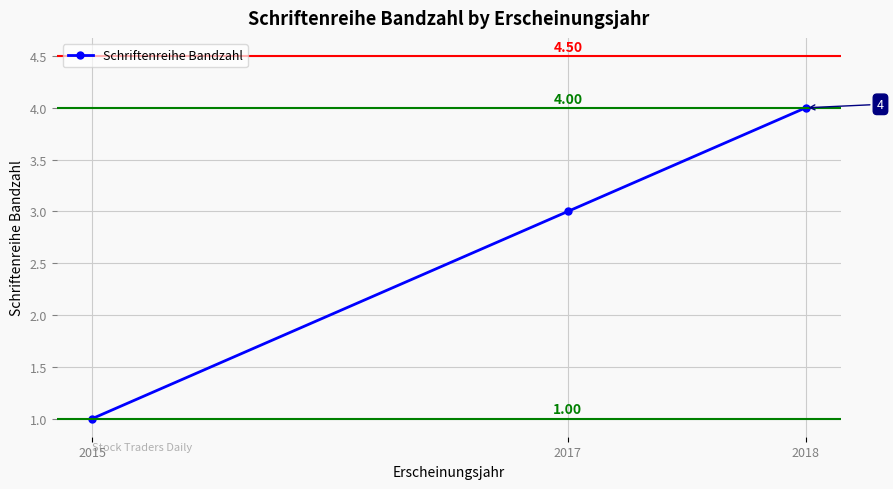

The chart shows a value of 1 at 2015. True or false?

True